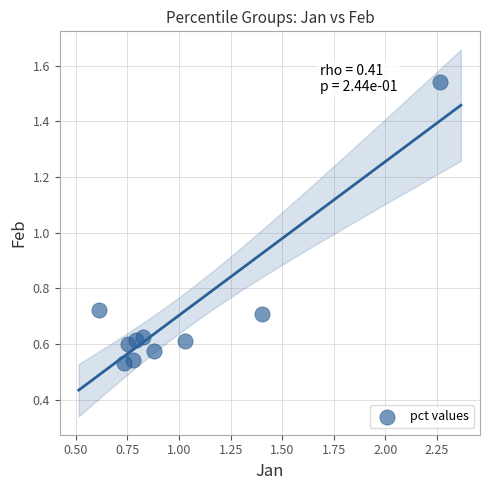

What is the range of X values (max minus min)?

1.7